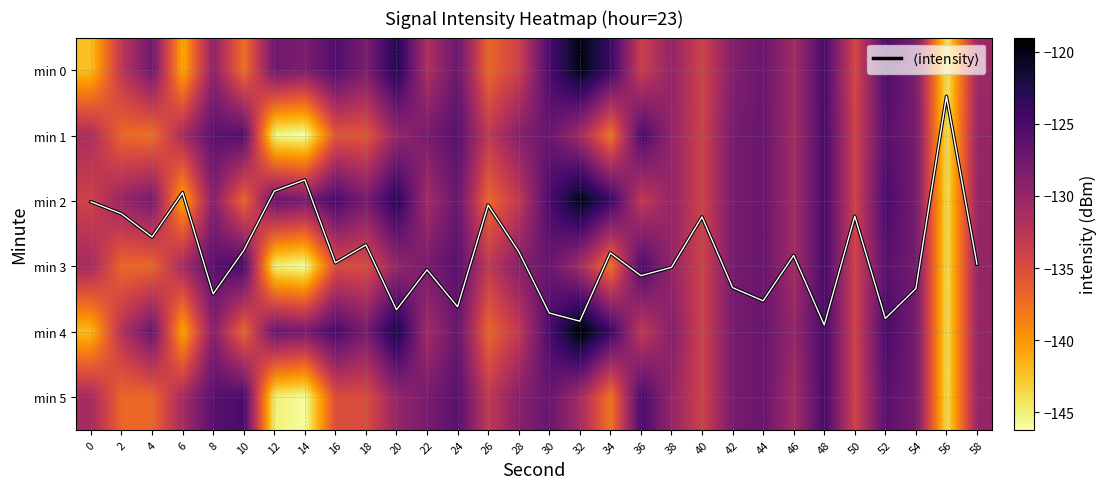

At which label does min 1 reach its peak?

36